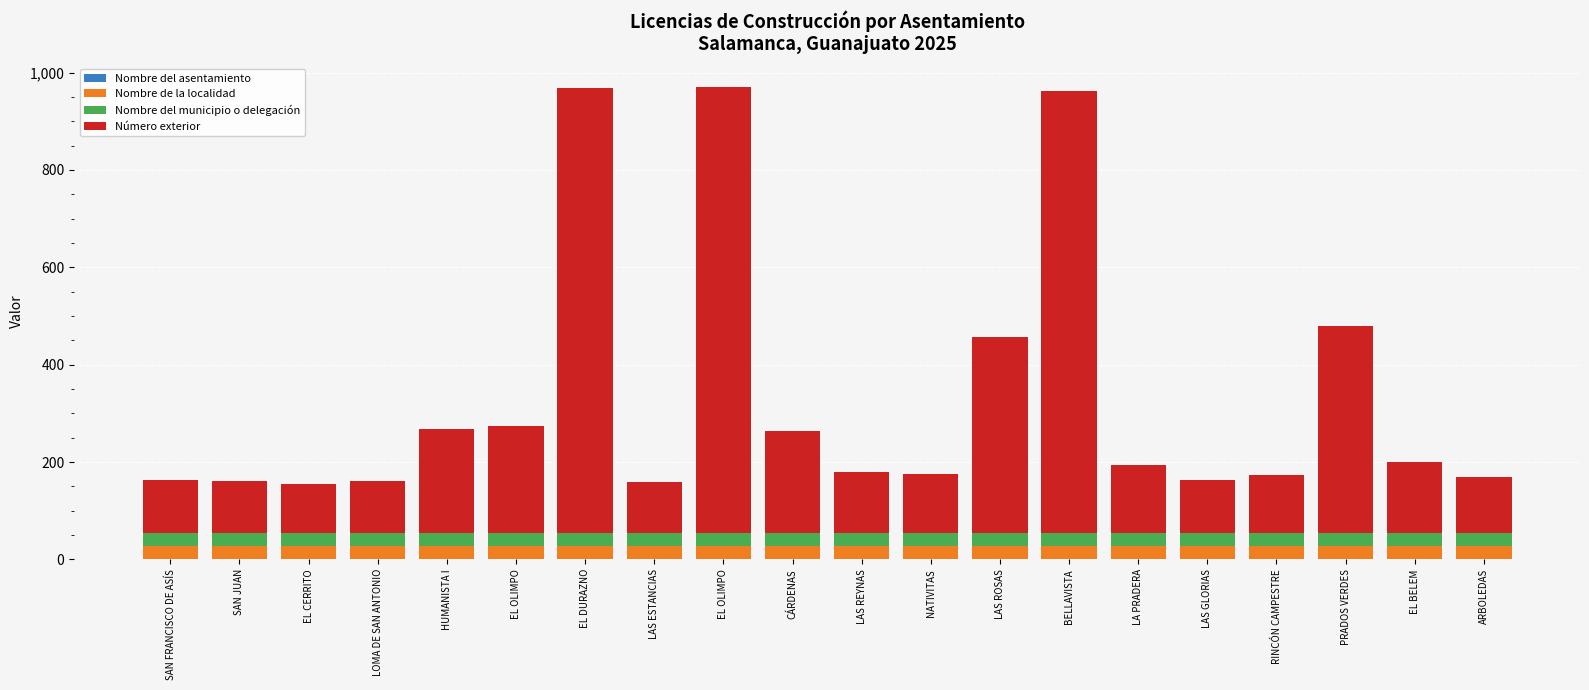

True or false: Nombre de la localidad has a value of 14 at SAN JUAN.

False